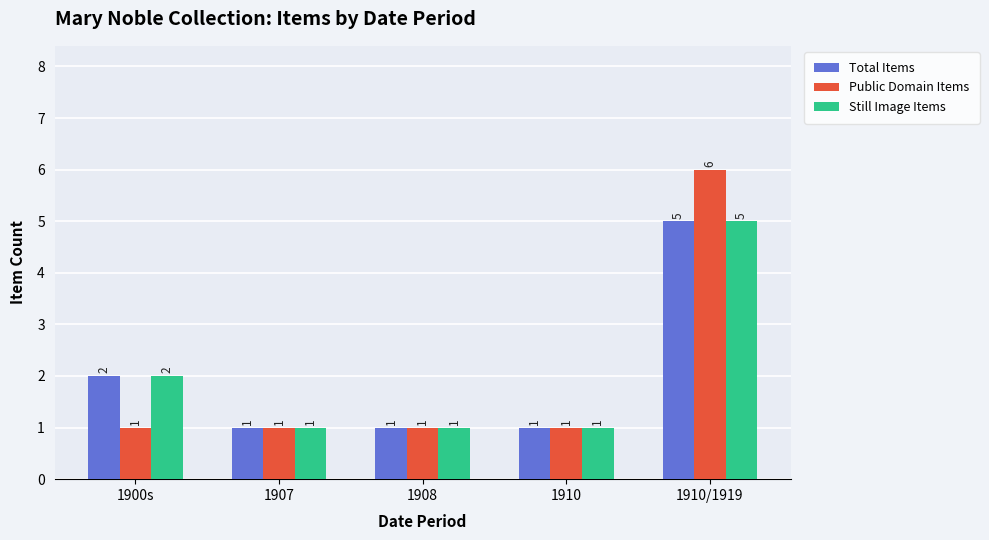

What position from the right is 1907?

4